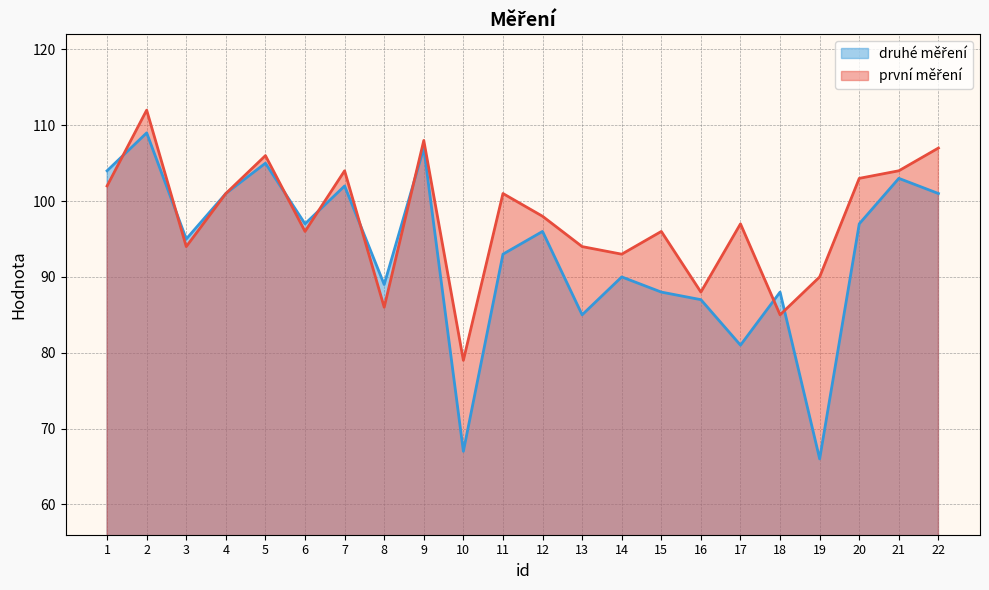

Reading right to left, list all the values displayed in this chart.

první měření: 22=107	21=104	20=103	19=90	18=85	17=97	16=88	15=96	14=93	13=94	12=98	11=101	10=79	9=108	8=86	7=104	6=96	5=106	4=101	3=94	2=112	1=102
druhé měření: 22=101	21=103	20=97	19=66	18=88	17=81	16=87	15=88	14=90	13=85	12=96	11=93	10=67	9=107	8=89	7=102	6=97	5=105	4=101	3=95	2=109	1=104